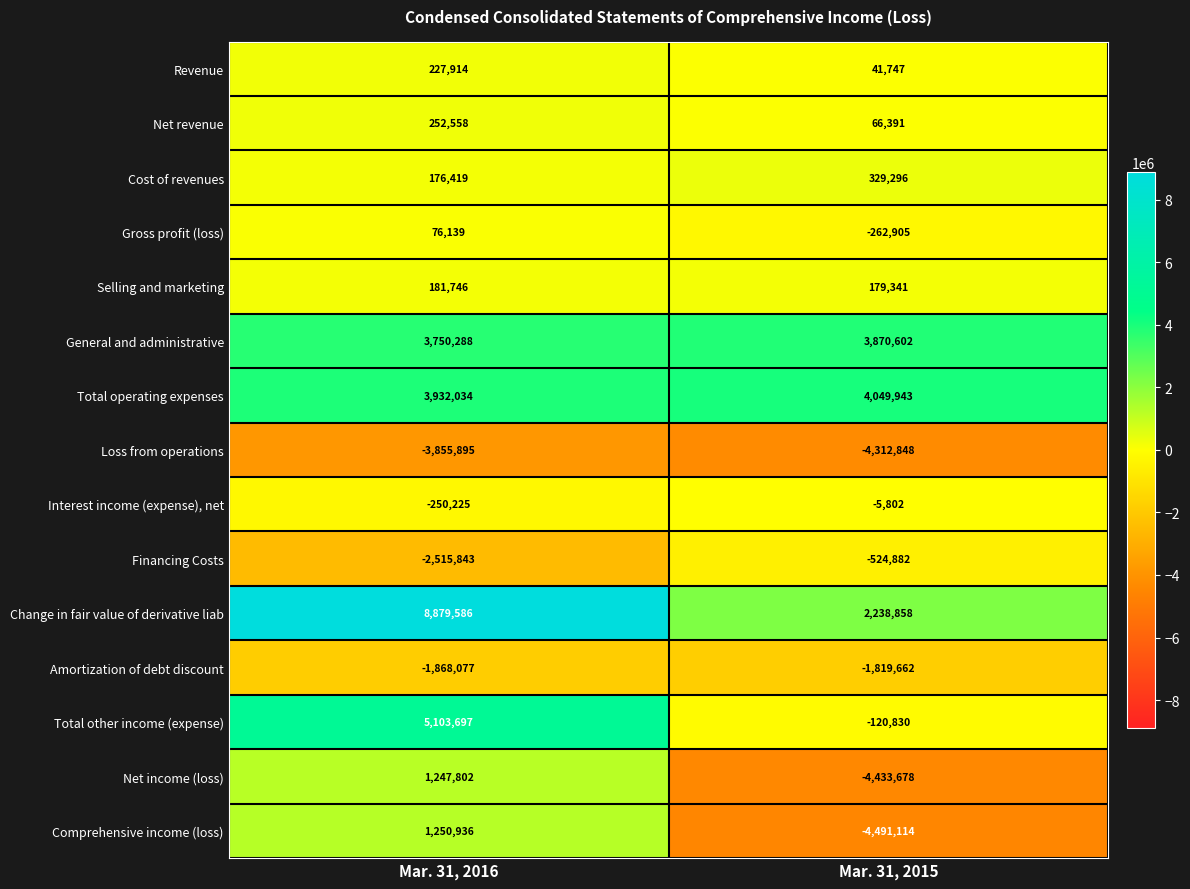

Which series has the largest range (max minus min)?

Change in fair value of derivative liab